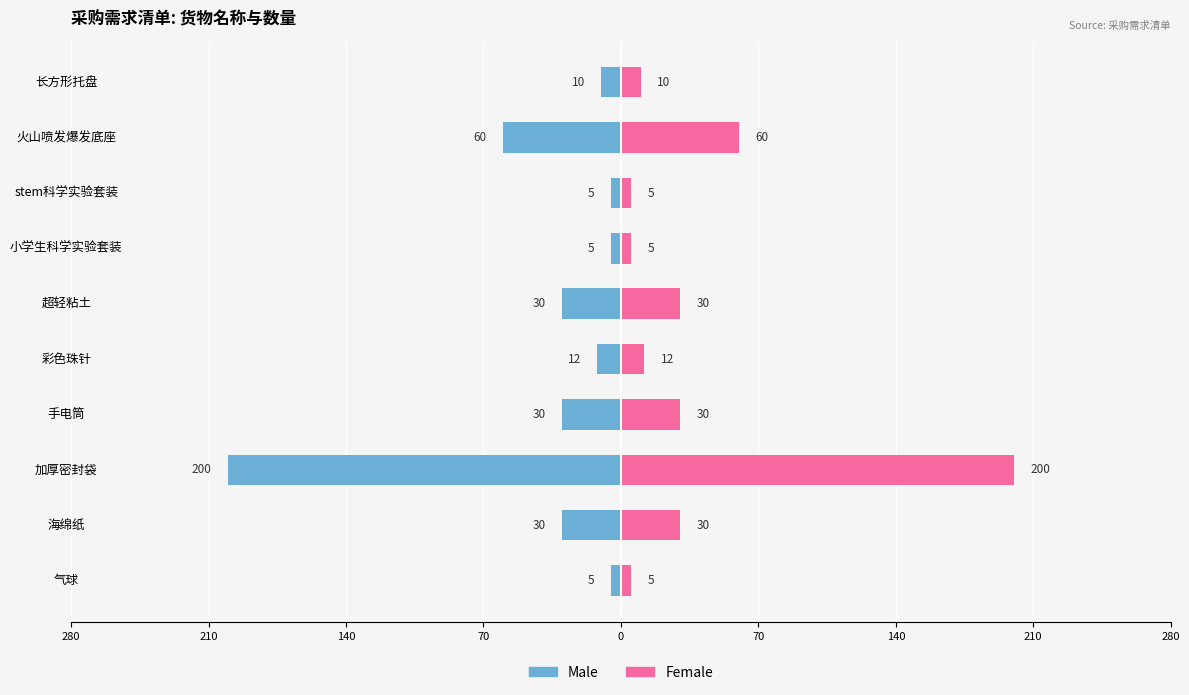

Reading right to left, extract all data points from this chart.

Male: -10	-60	-5	-5	-30	-12	-30	-200	-30	-5
Female: 10	60	5	5	30	12	30	200	30	5